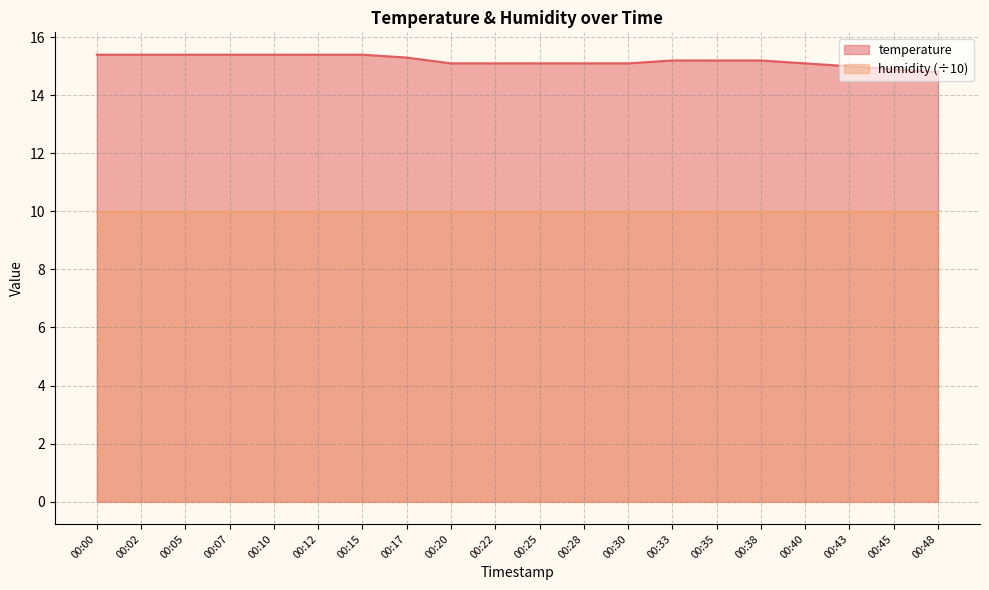

At which label is the value closest to 15?

00:43